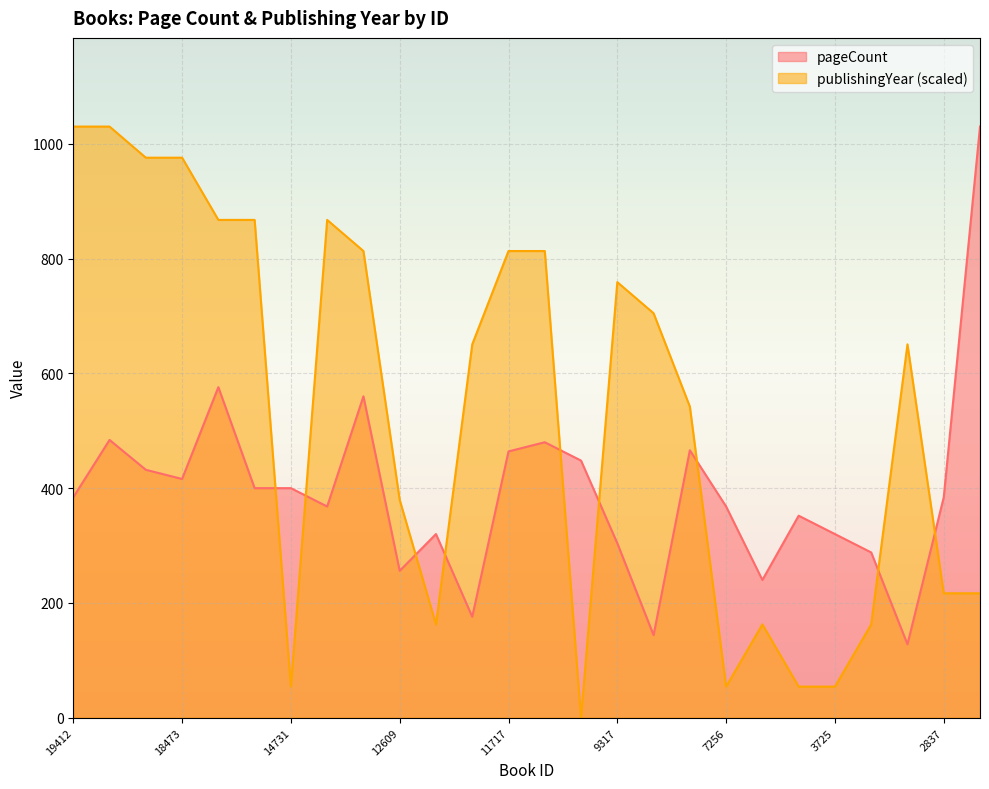

Which series has the largest range (max minus min)?

publishingYear (scaled)